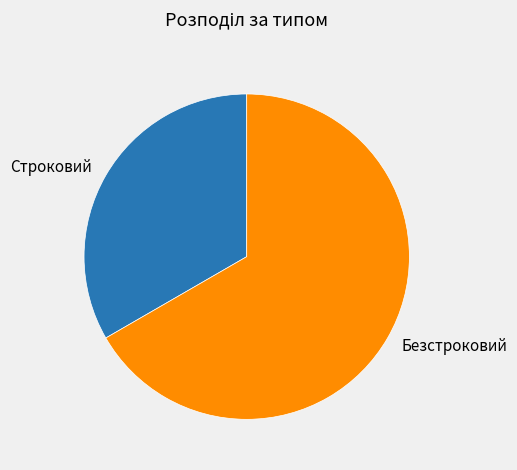

Between Строковий and Безстроковий, which is larger?

Безстроковий